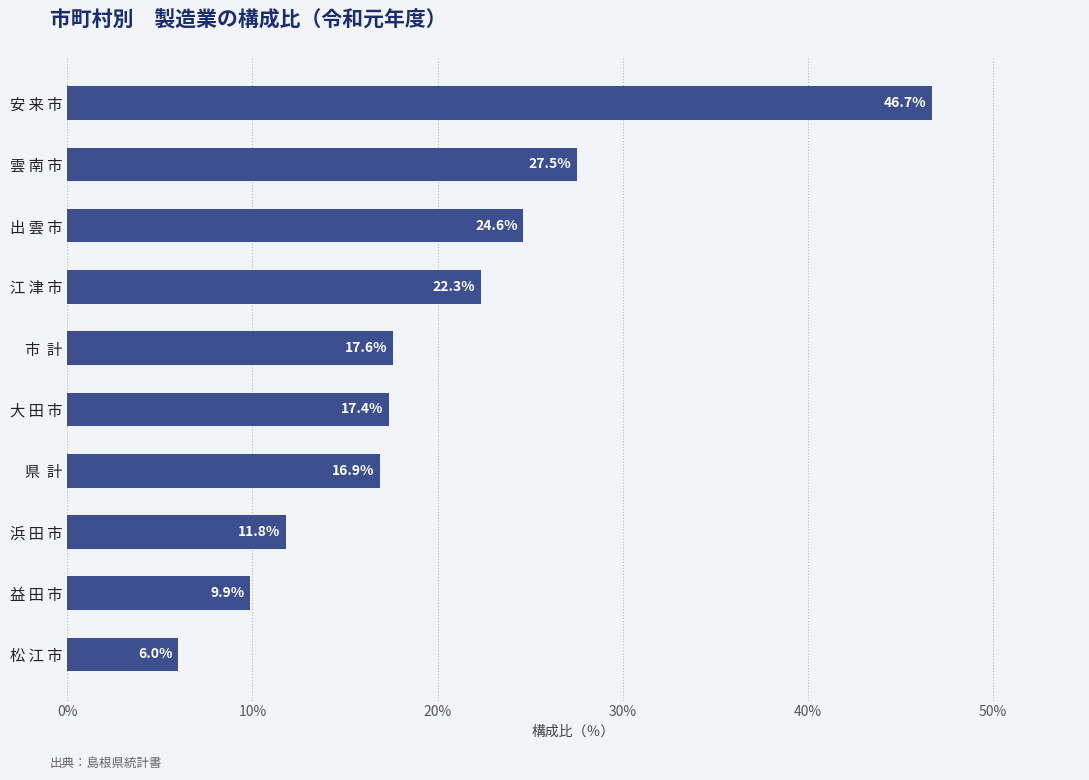

What is the difference between the values at 浜 田 市 and 安 来 市?

34.9